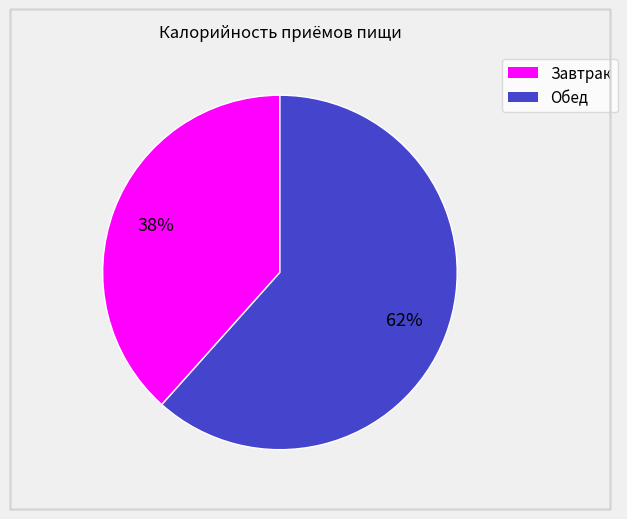

True or false: Завтрак accounts for 51% of the total.

False